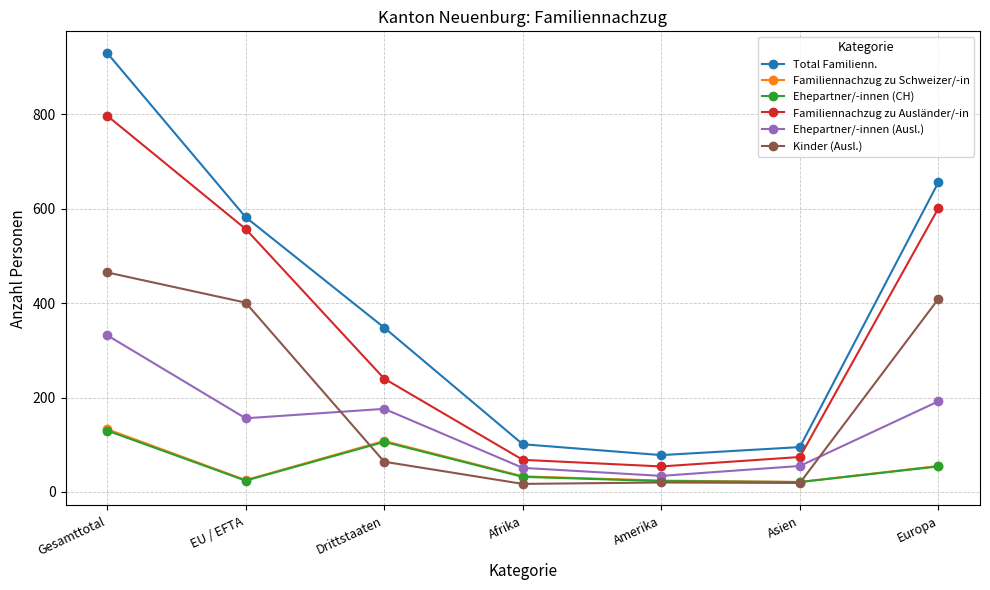

What is the label of the 3rd point from the right?

Amerika